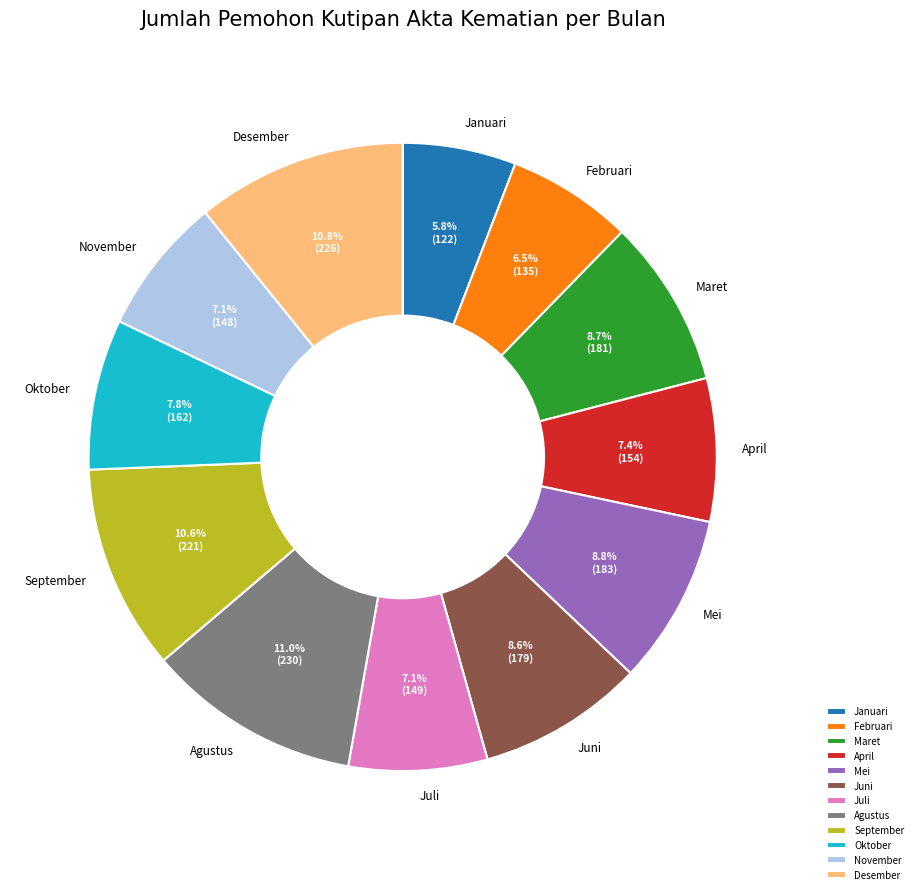

Is there a majority slice in this chart?

No